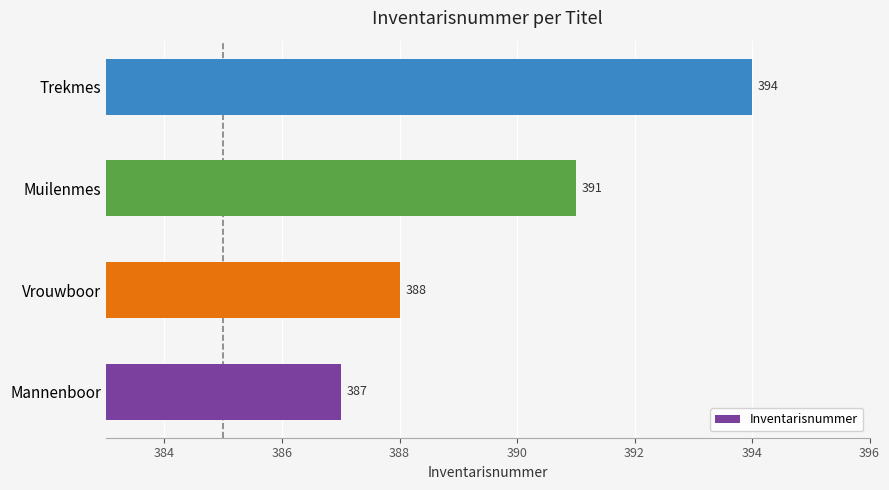

Rank the categories by value from lowest to highest.

Mannenboor, Vrouwboor, Muilenmes, Trekmes